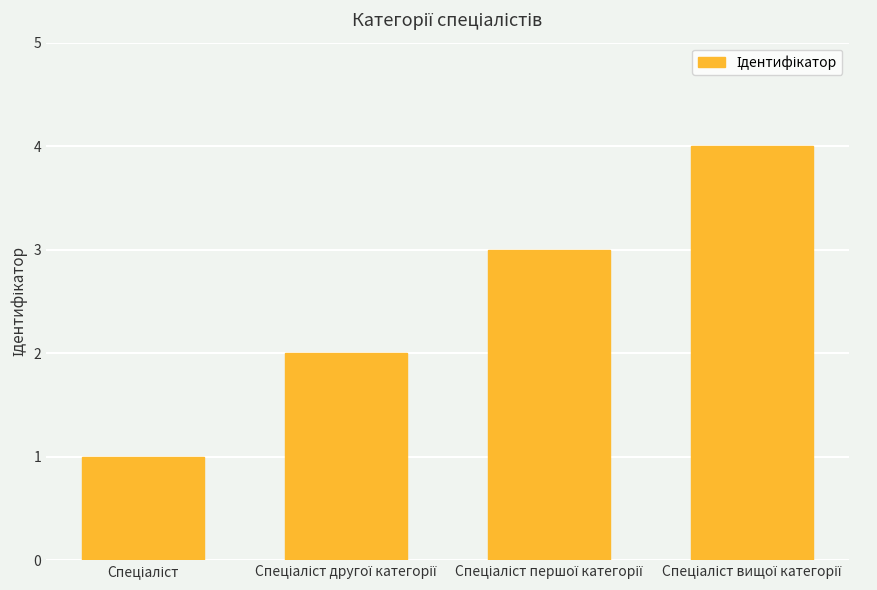

What is the maximum value shown in the chart?

4